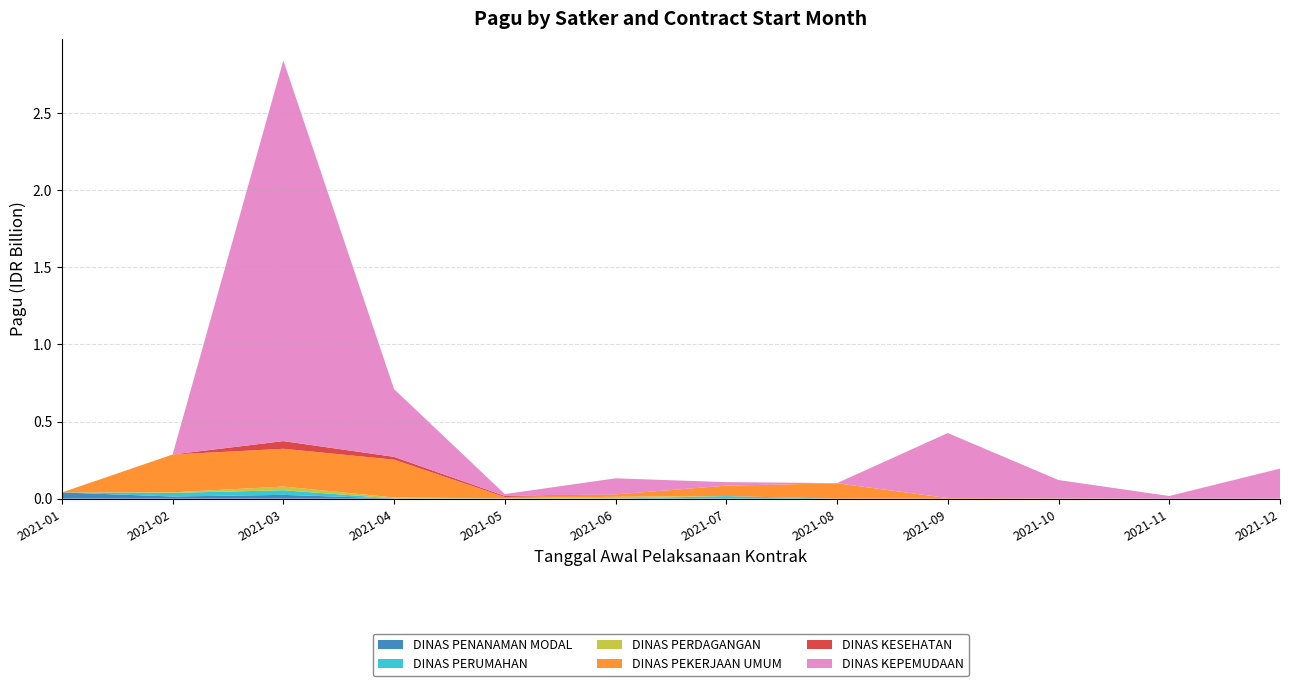

Reading left to right, transcribe all the data shown in this chart.

DINAS PENANAMAN MODAL: 40295000	14100000	24650000	1175500	0	0	0	0	0	0	0	0
DINAS PERUMAHAN: 0	23250000	30000000	350000	350000	350000	16695000	0	0	0	0	0
DINAS PERDAGANGAN: 0	3865000	23850000	6465000	2160000	12000000	0	0	0	0	0	0
DINAS PEKERJAAN UMUM: 0	245000000	245000000	245000000	8256600	14045000	67708900	99800000	3960000	2265000	0	0
DINAS KESEHATAN: 0	0	49675000	18145000	6600000	1400000	0	0	0	0	0	0
DINAS KEPEMUDAAN: 0	0	2467677613	438815000	12300000	104135000	22810000	1200000	421550000	118505000	17250000	195003800